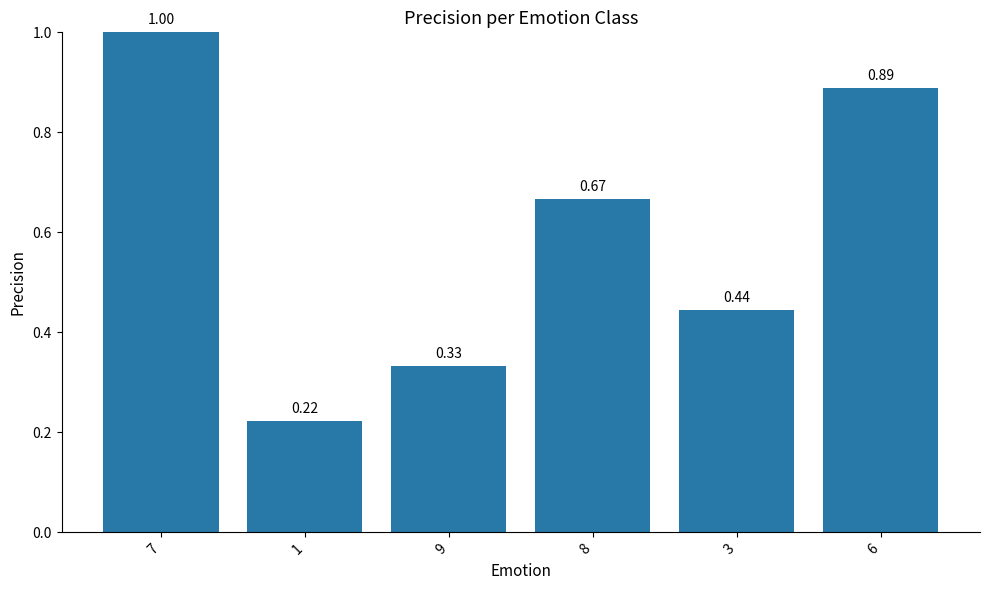

What is the sum of all values?

3.6